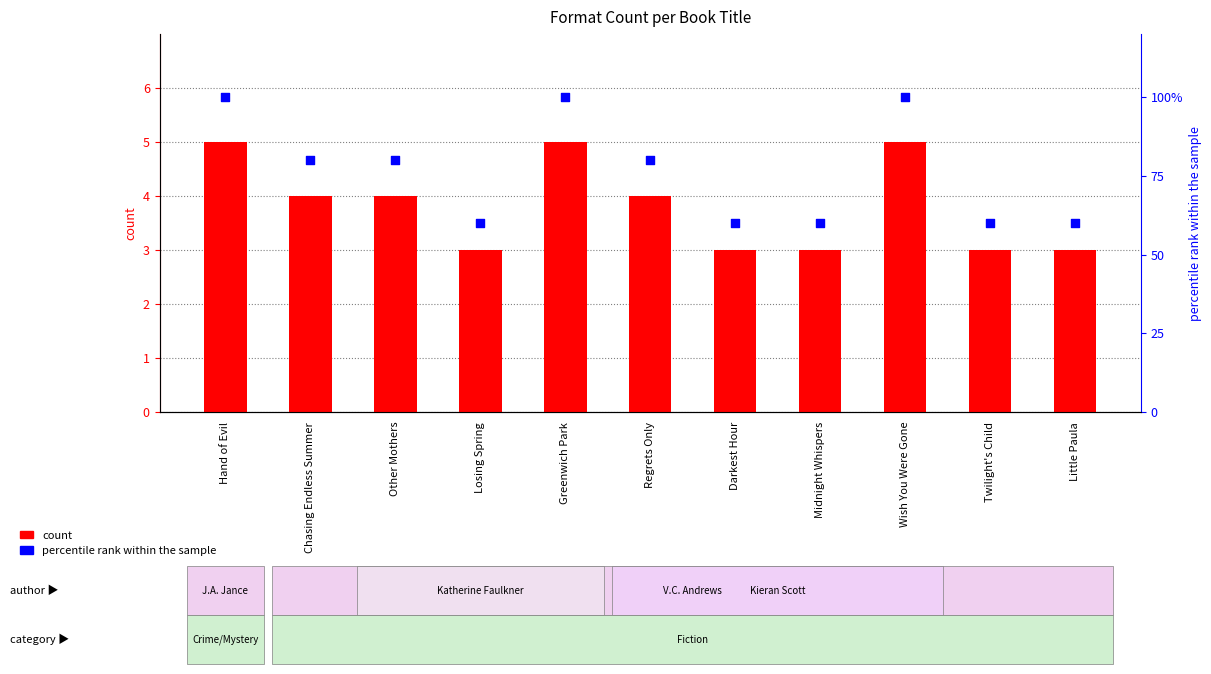

What is the total value across all series at Other Mothers?

84